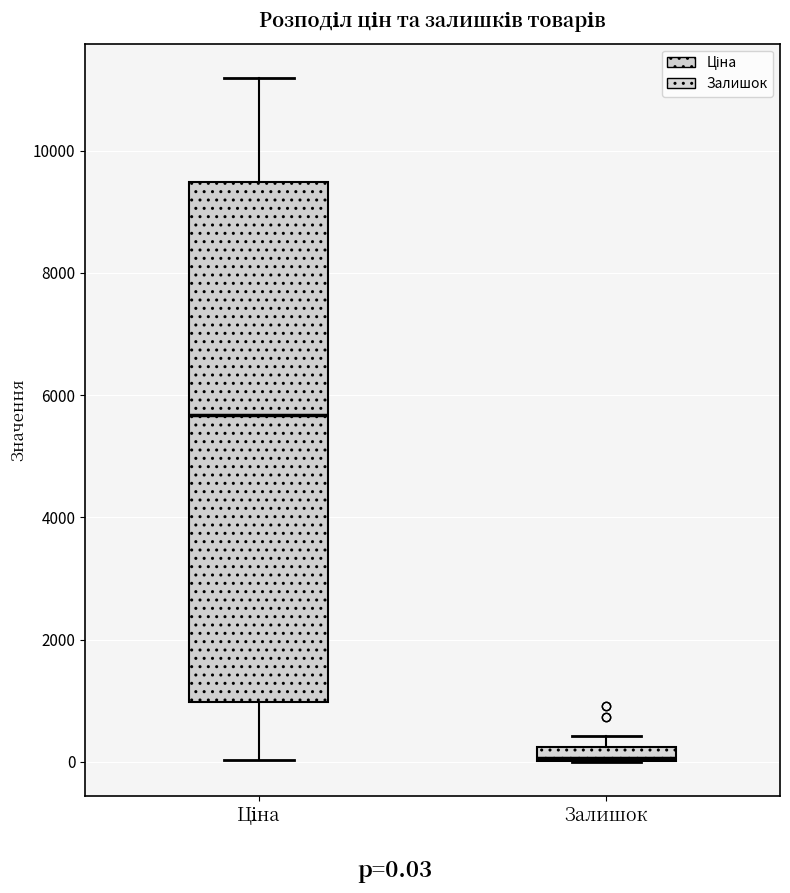

Which box's median line is the highest?

Ціна